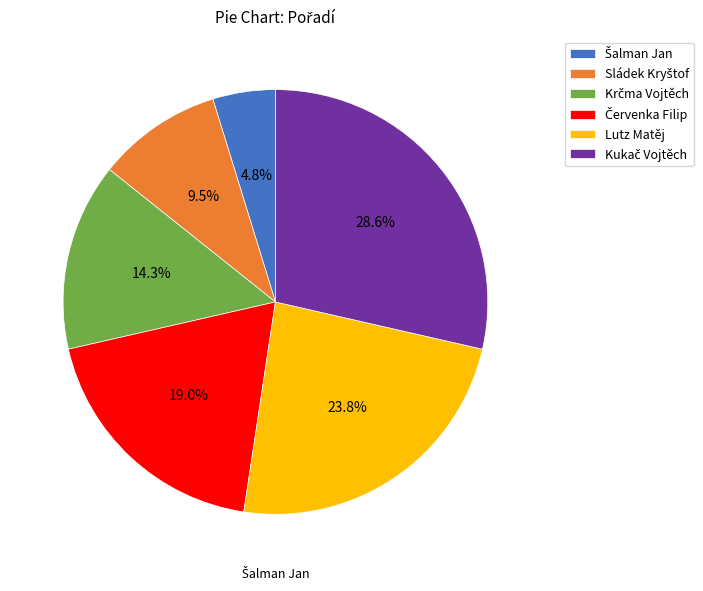

Rank the categories by value from highest to lowest.

Kukač Vojtěch, Lutz Matěj, Červenka Filip, Krčma Vojtěch, Sládek Kryštof, Šalman Jan